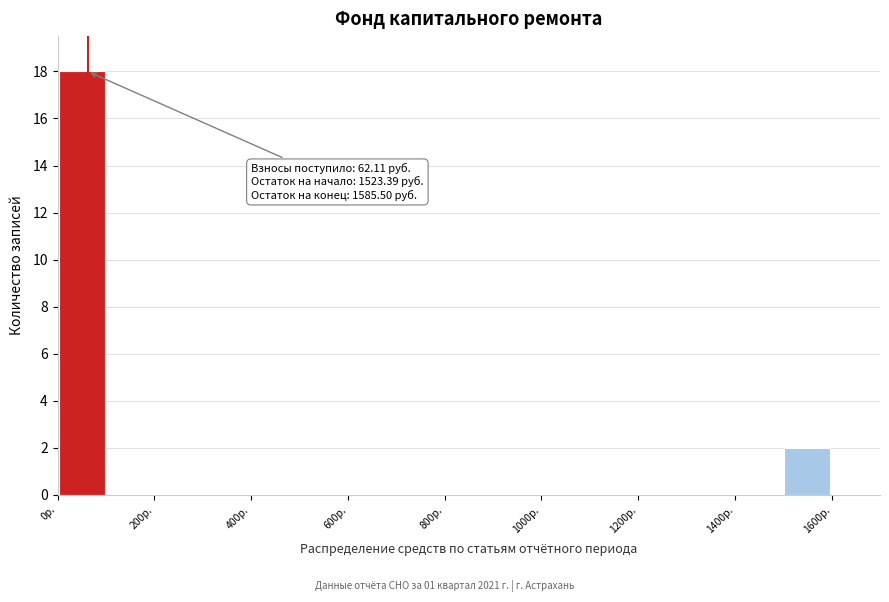

Over which range of the x-axis is the bar tallest?

0 to 100